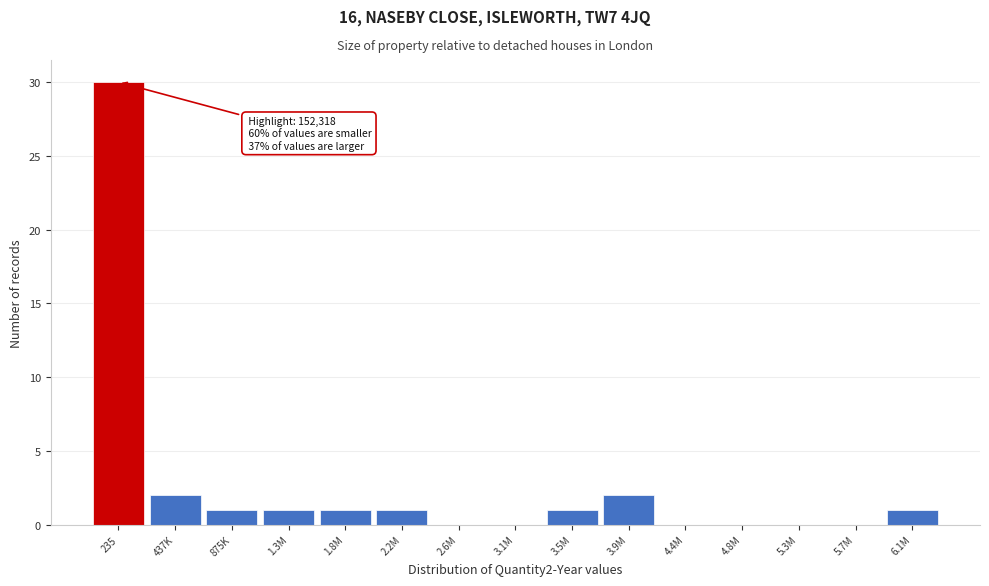

Reading left to right, list all the values displayed in this chart.

235=30	437K=2	875K=1	1.3M=1	1.8M=1	2.2M=1	2.6M=0	3.1M=0	3.5M=1	3.9M=2	4.4M=0	4.8M=0	5.3M=0	5.7M=0	6.1M=1